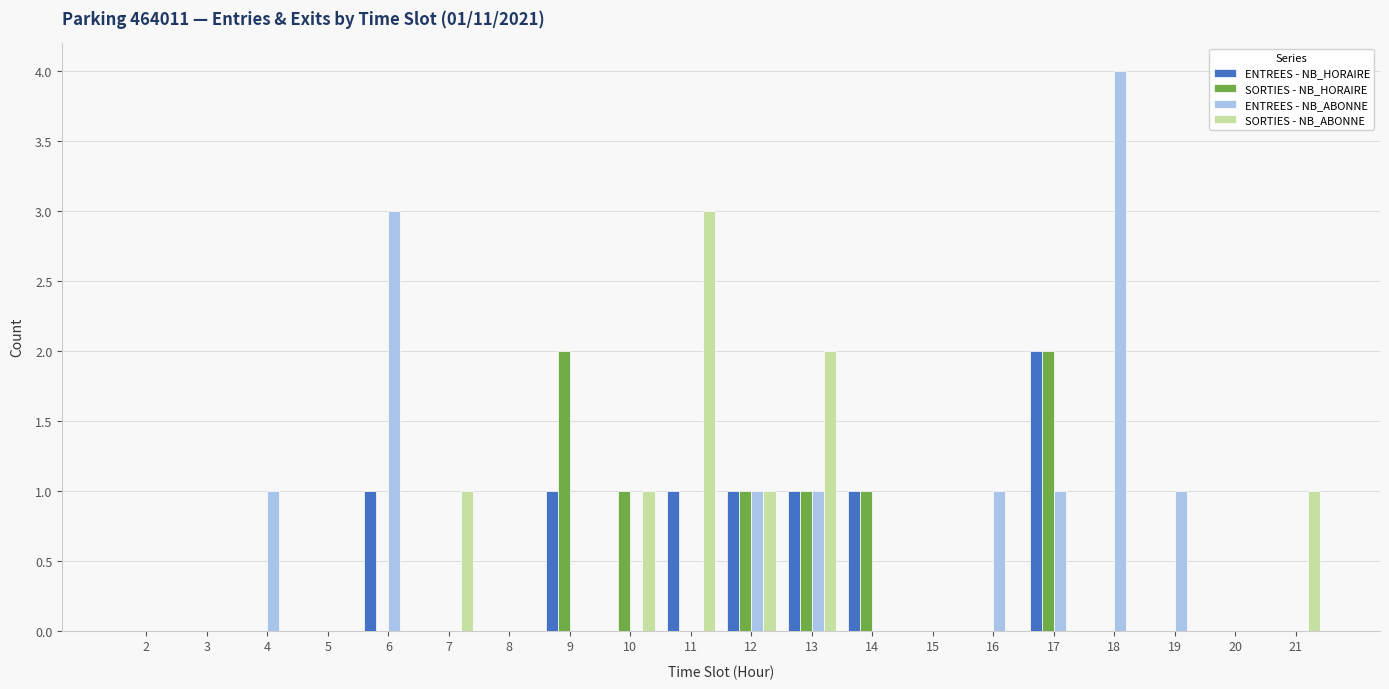

Which label corresponds to the largest value in the chart?

18